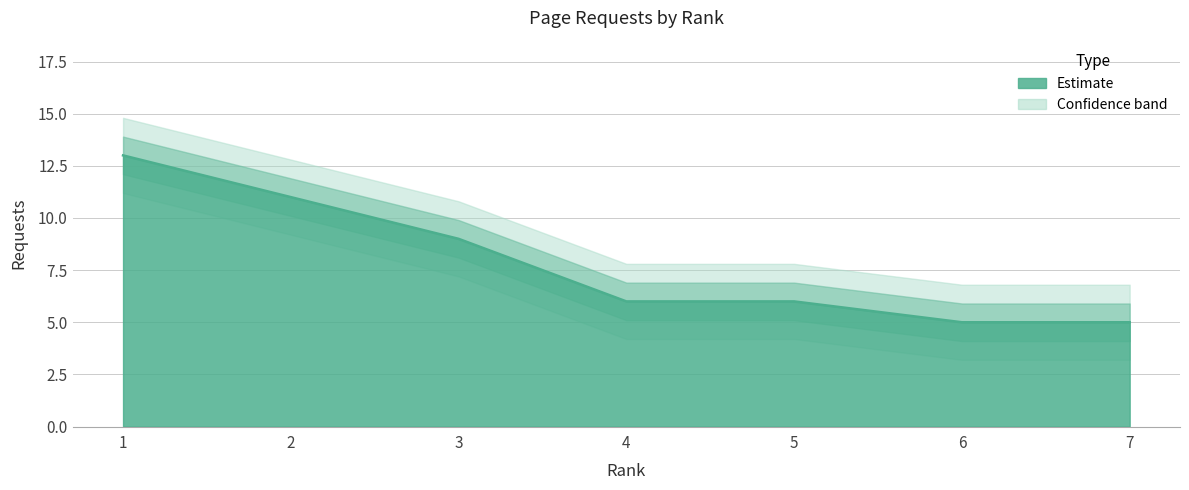

Does the chart have visible grid lines?

Yes